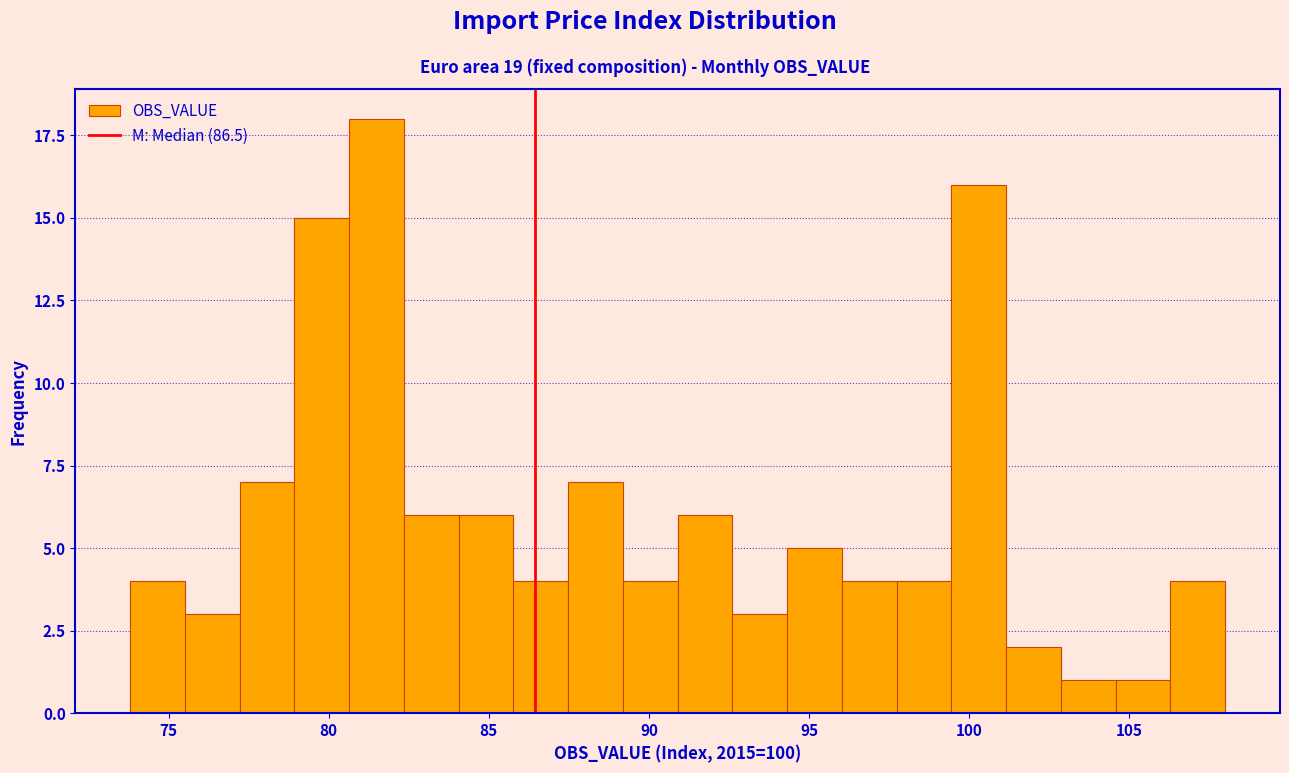

Read against the x-axis, roughly where is the centre of the tallest bar?

81.5